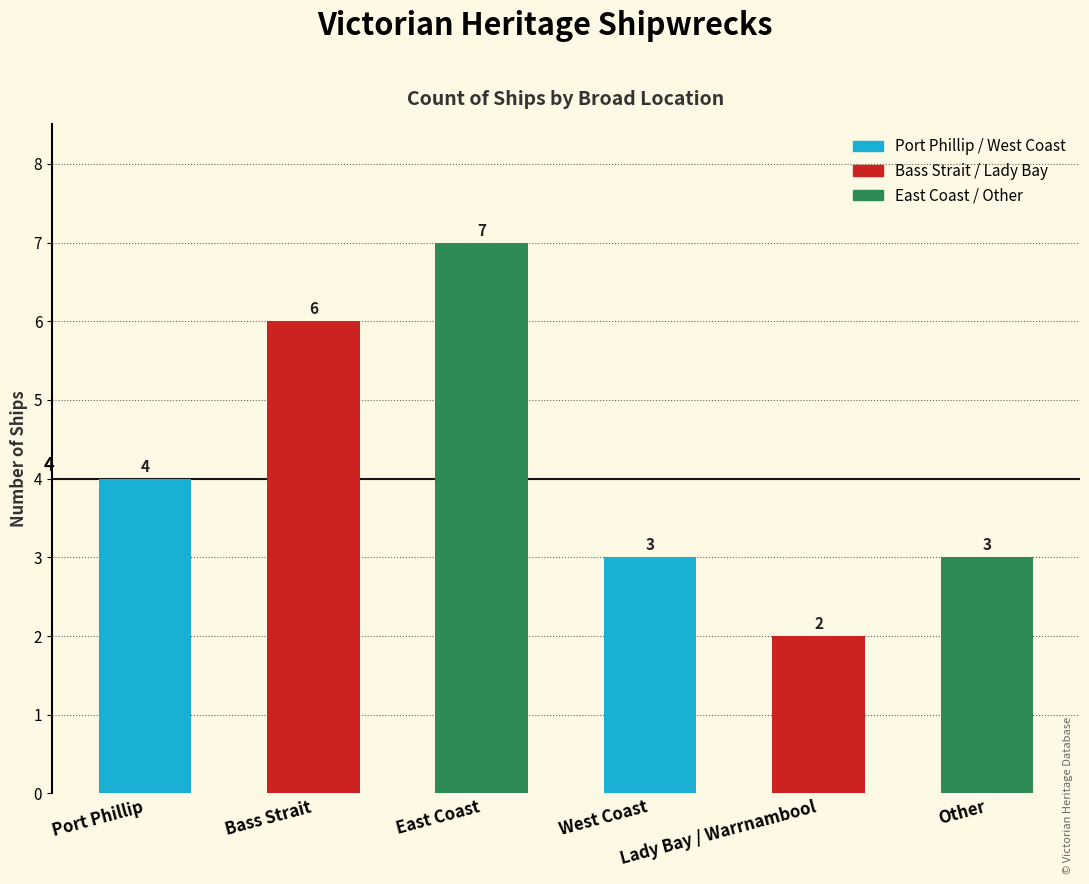

What is the average value?

4